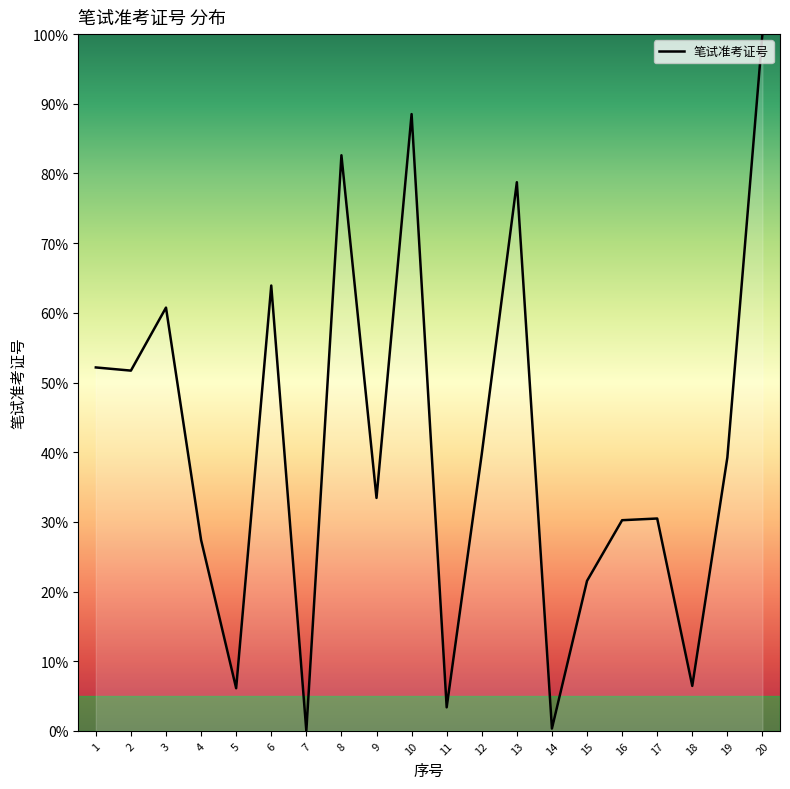

Between 20 and 5, which is larger?

20